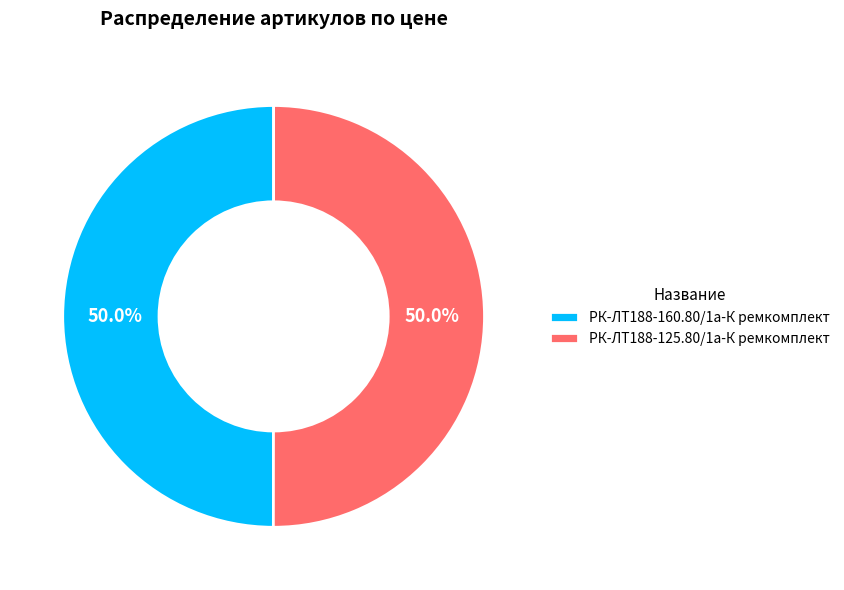

Combined, what portion of the pie is РК-ЛТ188-125.80/1а-К ремкомплект and РК-ЛТ188-160.80/1а-К ремкомплект?

100.0%